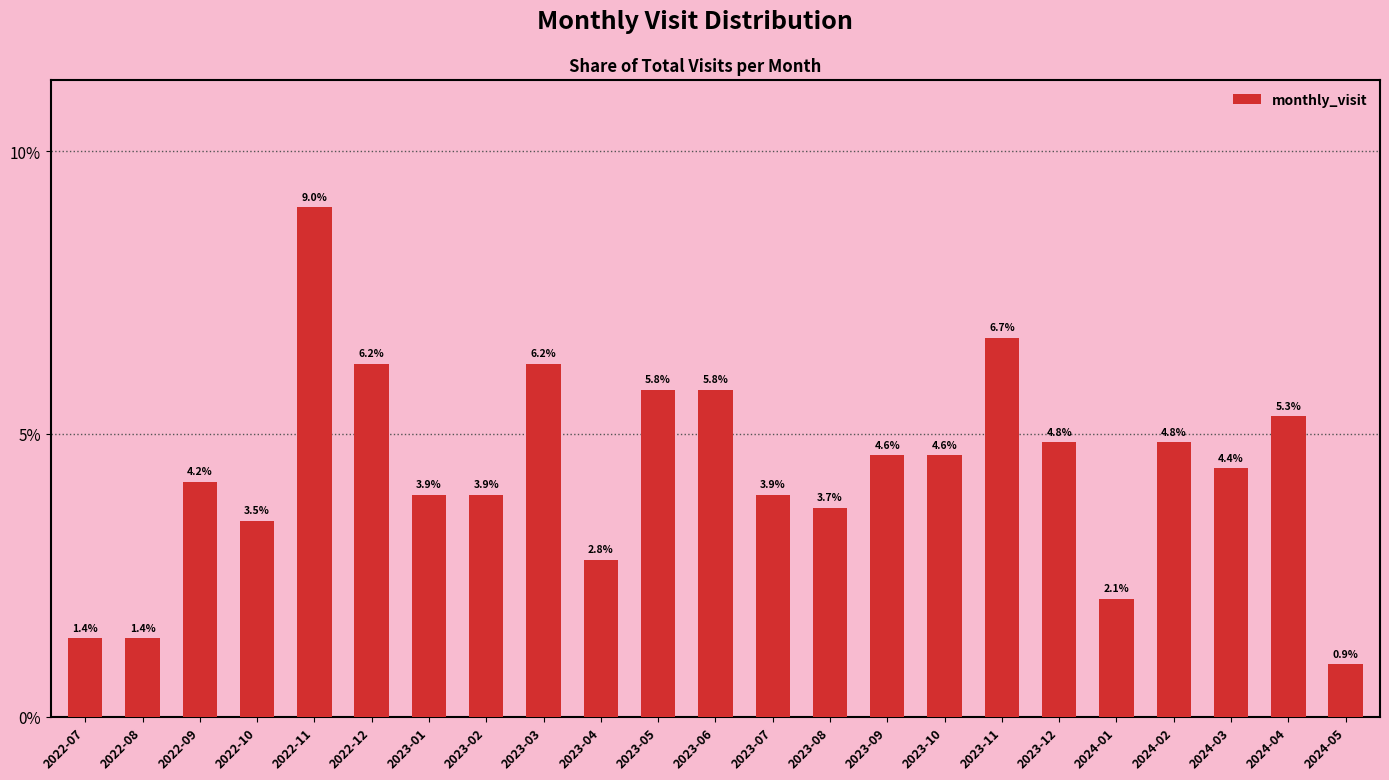

Are the bars horizontal?

No